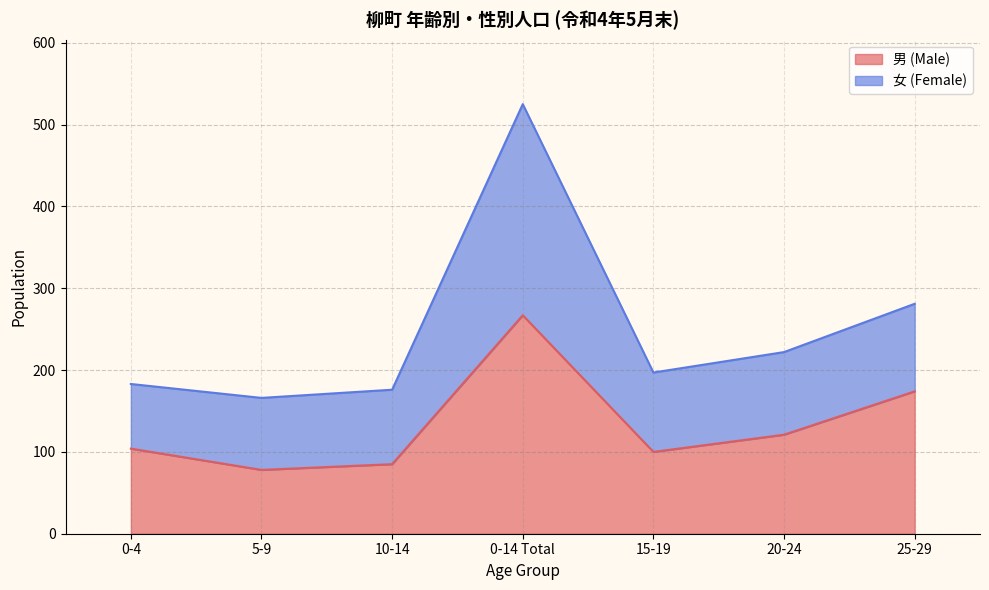

What is the total value across all series at 20-24?

222